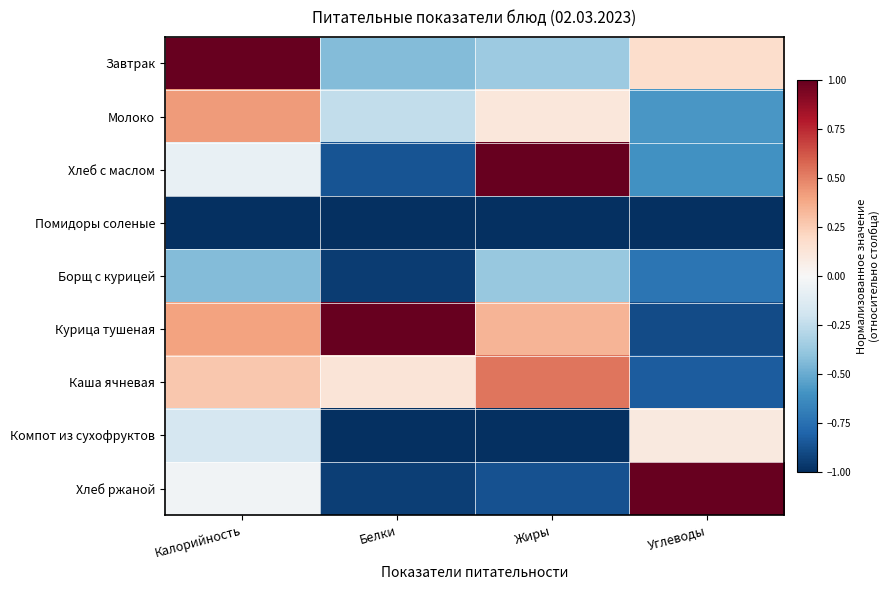

Reading left to right, extract all data points from this chart.

Завтрак: Калорийность=1.0	Белки=-0.4	Жиры=-0.4	Углеводы=0.2
Молоко: Калорийность=0.4	Белки=-0.2	Жиры=0.1	Углеводы=-0.6
Хлеб с маслом: Калорийность=-0.1	Белки=-0.9	Жиры=1.0	Углеводы=-0.6
Помидоры соленые: Калорийность=-1.0	Белки=-1.0	Жиры=-1.0	Углеводы=-1.0
Борщ с курицей: Калорийность=-0.4	Белки=-1.0	Жиры=-0.4	Углеводы=-0.7
Курица тушеная: Калорийность=0.4	Белки=1.0	Жиры=0.3	Углеводы=-0.9
Каша ячневая: Калорийность=0.3	Белки=0.1	Жиры=0.5	Углеводы=-0.8
Компот из сухофруктов: Калорийность=-0.2	Белки=-1.0	Жиры=-1.0	Углеводы=0.1
Хлеб ржаной: Калорийность=-0.0	Белки=-0.9	Жиры=-0.9	Углеводы=1.0